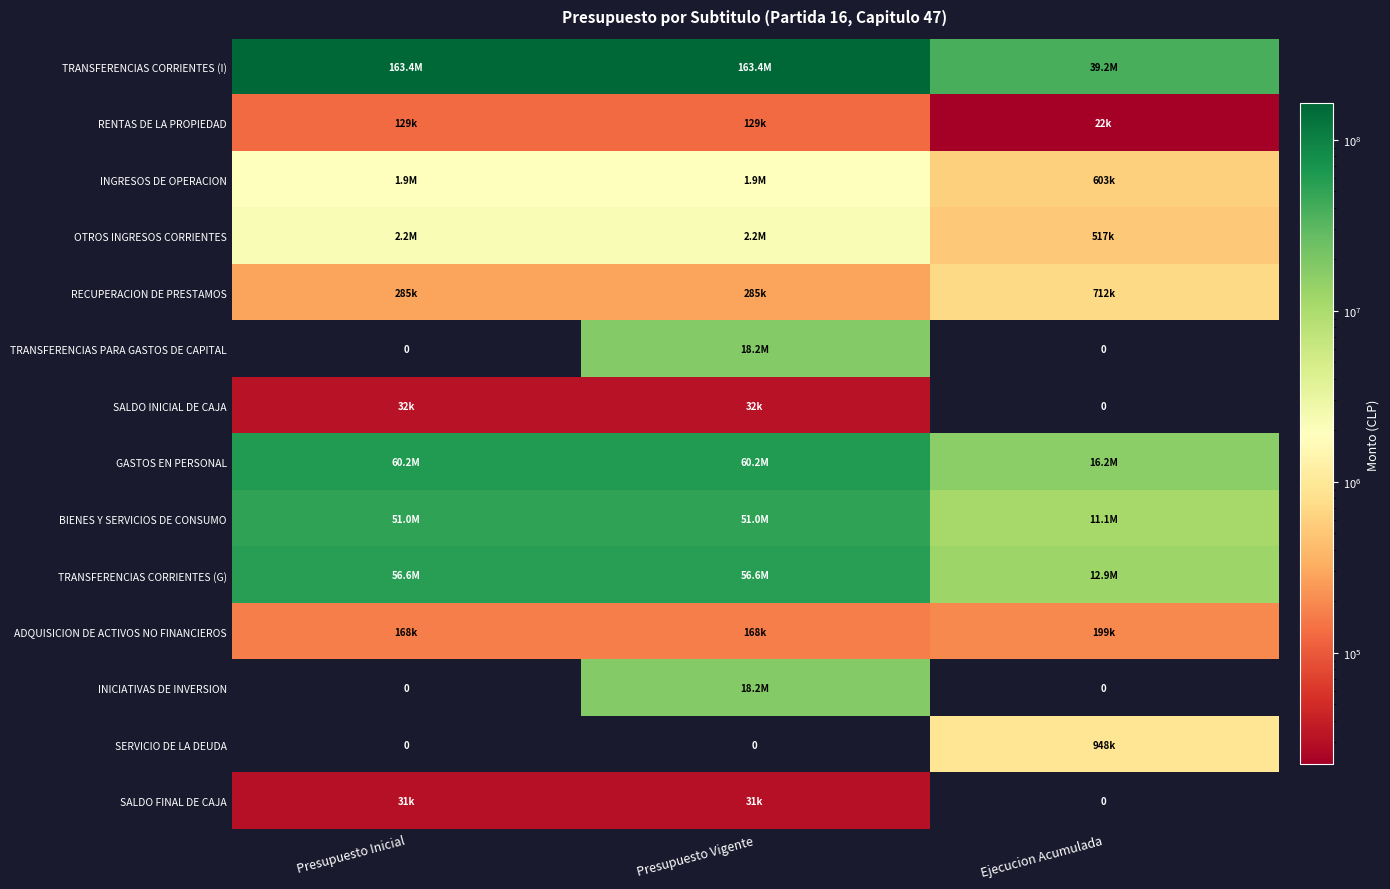

Rank the series at Presupuesto Inicial from highest to lowest value.

TRANSFERENCIAS CORRIENTES (I), GASTOS EN PERSONAL, TRANSFERENCIAS CORRIENTES (G), BIENES Y SERVICIOS DE CONSUMO, OTROS INGRESOS CORRIENTES, INGRESOS DE OPERACION, RECUPERACION DE PRESTAMOS, ADQUISICION DE ACTIVOS NO FINANCIEROS, RENTAS DE LA PROPIEDAD, SALDO INICIAL DE CAJA, SALDO FINAL DE CAJA, TRANSFERENCIAS PARA GASTOS DE CAPITAL, INICIATIVAS DE INVERSION, SERVICIO DE LA DEUDA